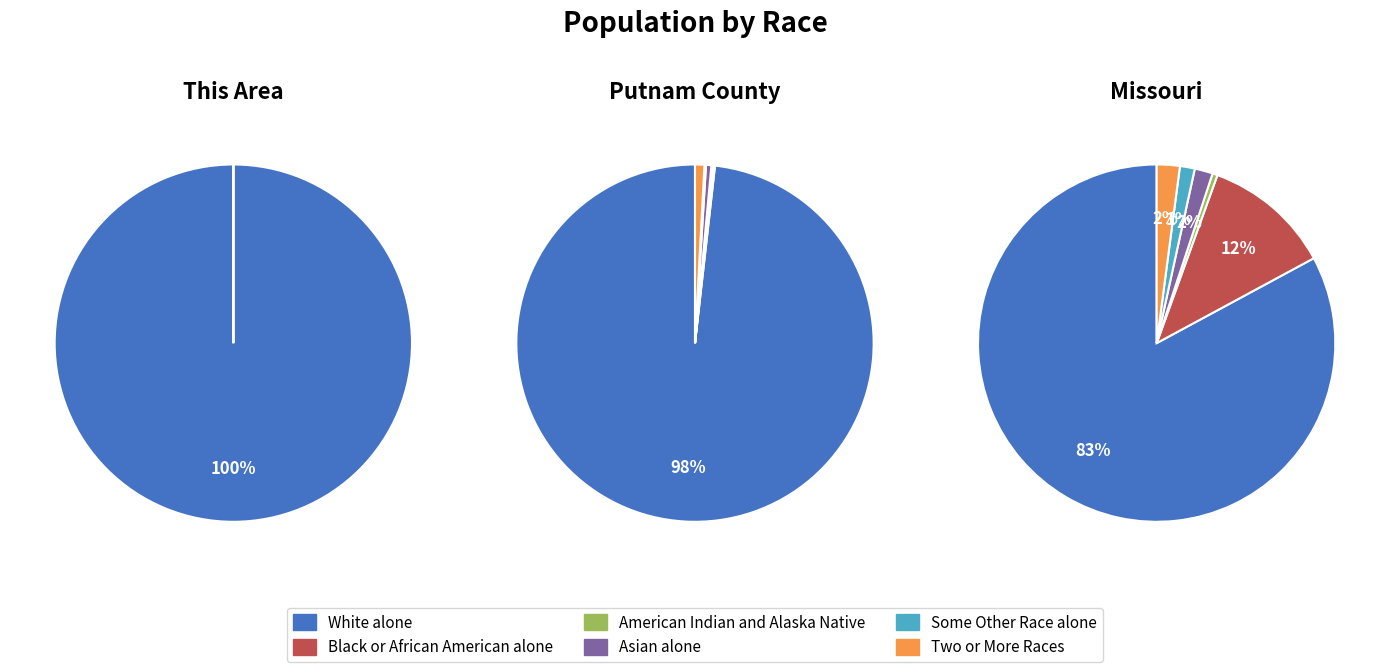

What is the majority slice?

White alone